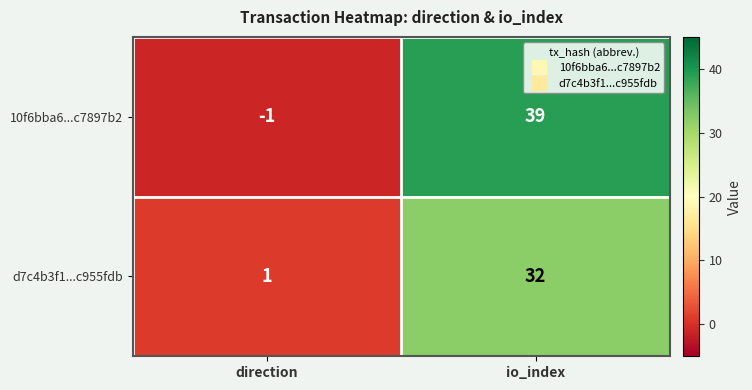

How many values in the 10f6bba6...c7897b2 series are below 39?

1